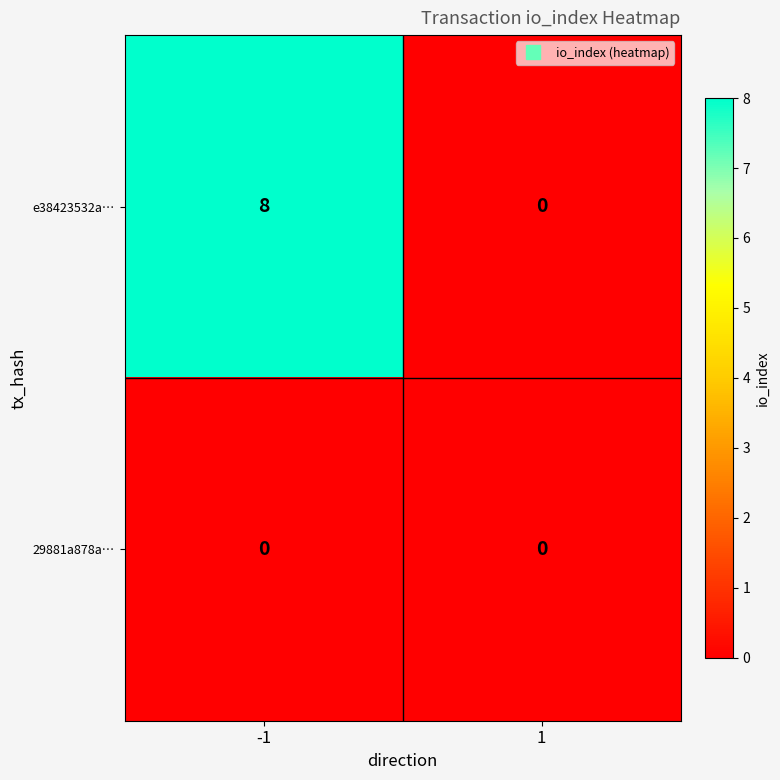

What is the spread (max minus min) of values at -1?

8